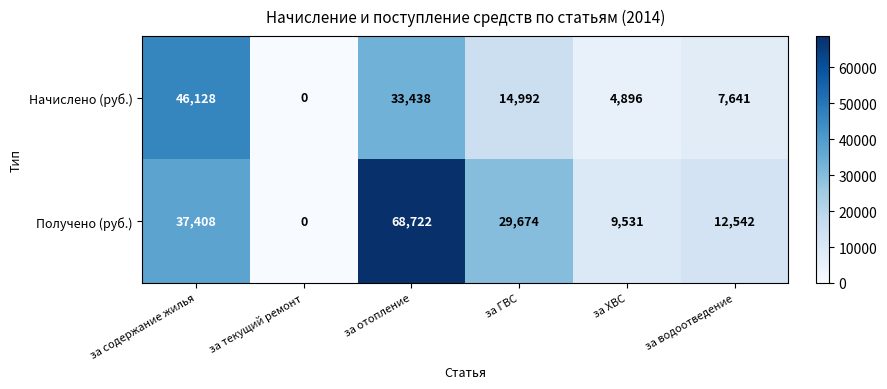

List the series in order of their peak value, lowest first.

Начислено (руб.), Получено (руб.)